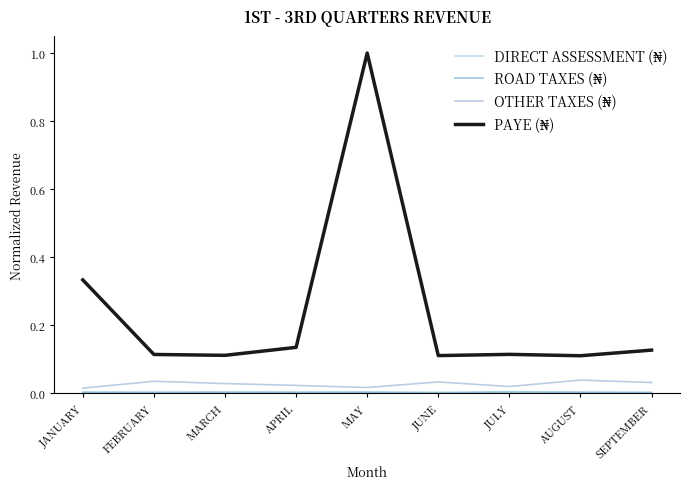

How many lines are shown in the chart?

4